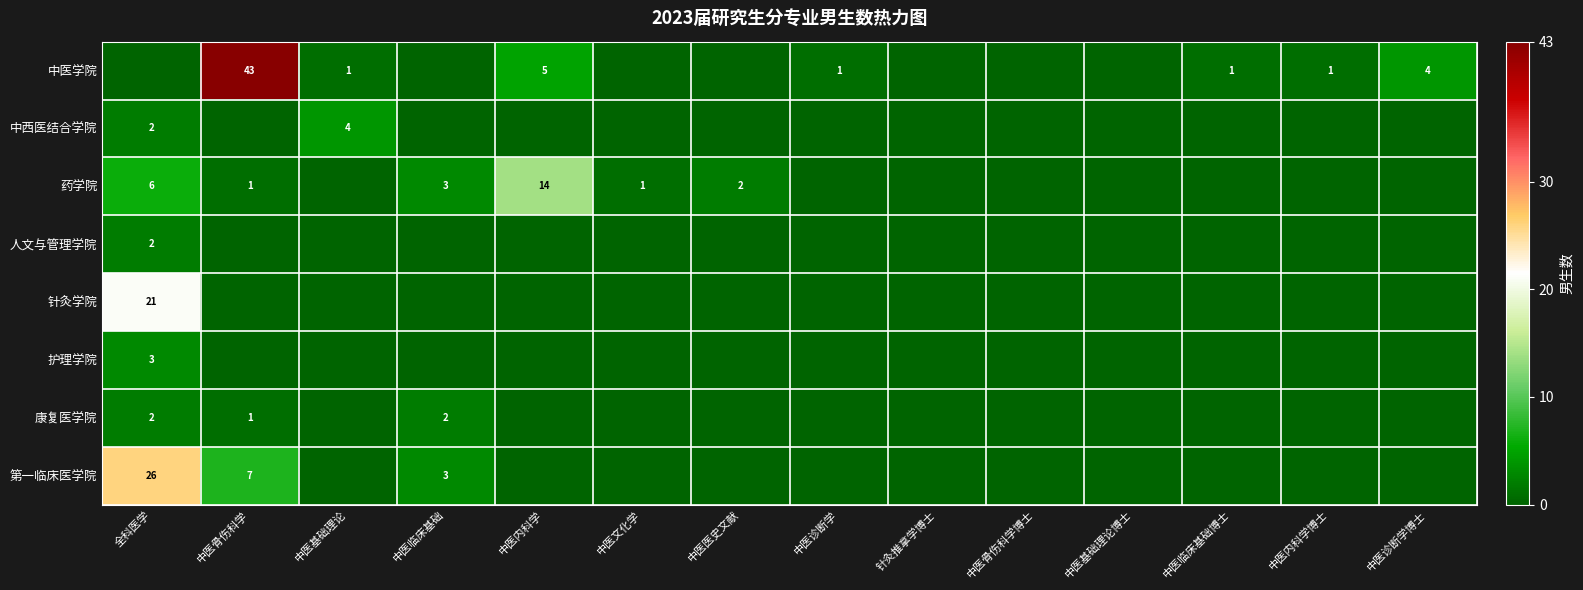

Is it true that 中医学院 equals 19 at 中医骨伤科学?

False